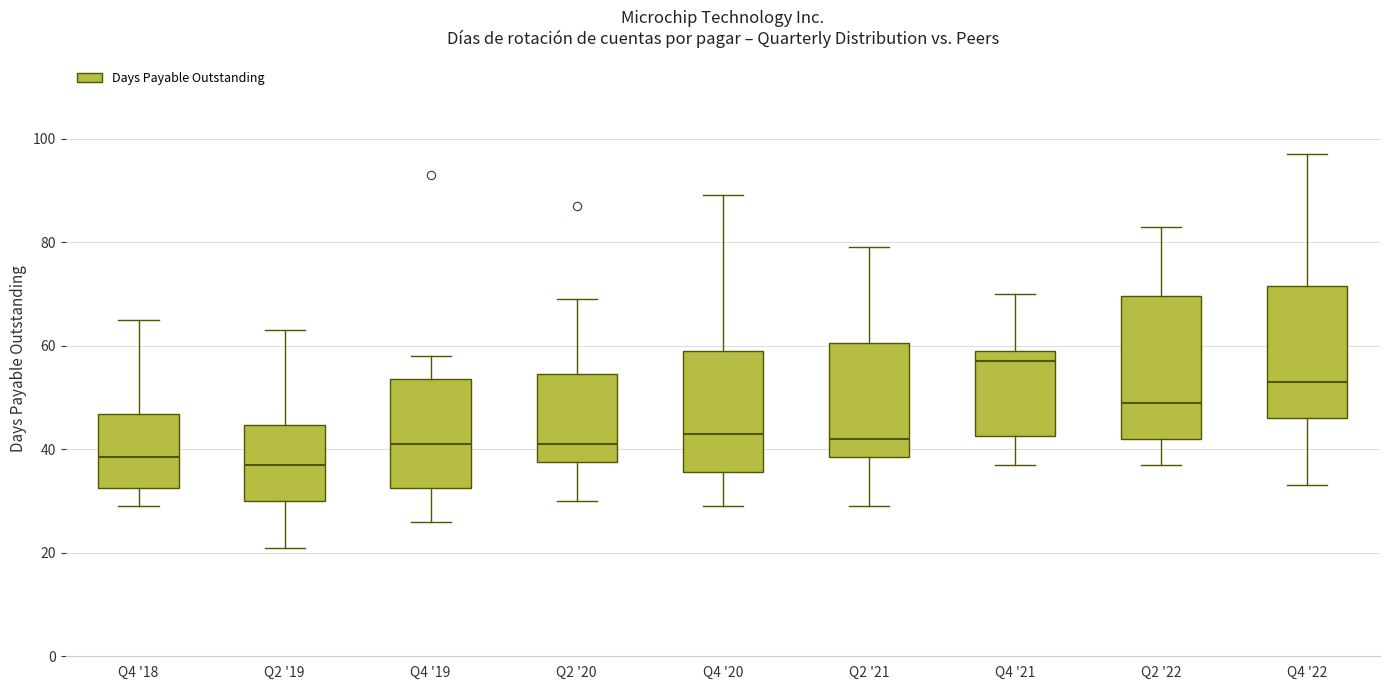

Comparing the boxes themselves (not the whiskers), which one is the tallest?

Q2 '22